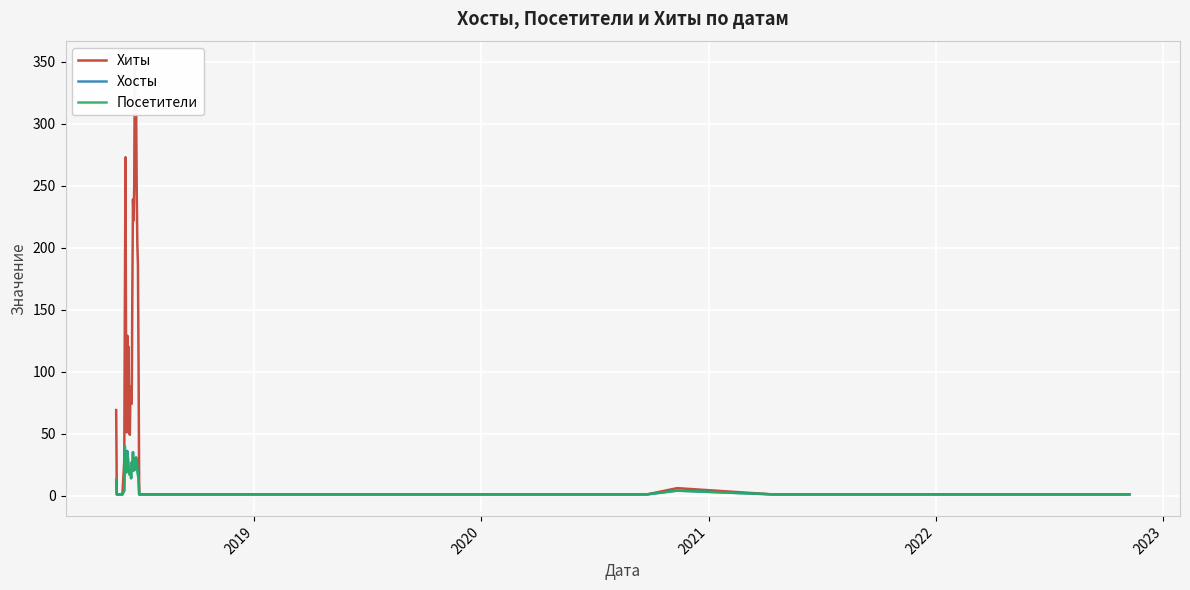

True or false: Хосты and Хиты intersect in this chart.

False